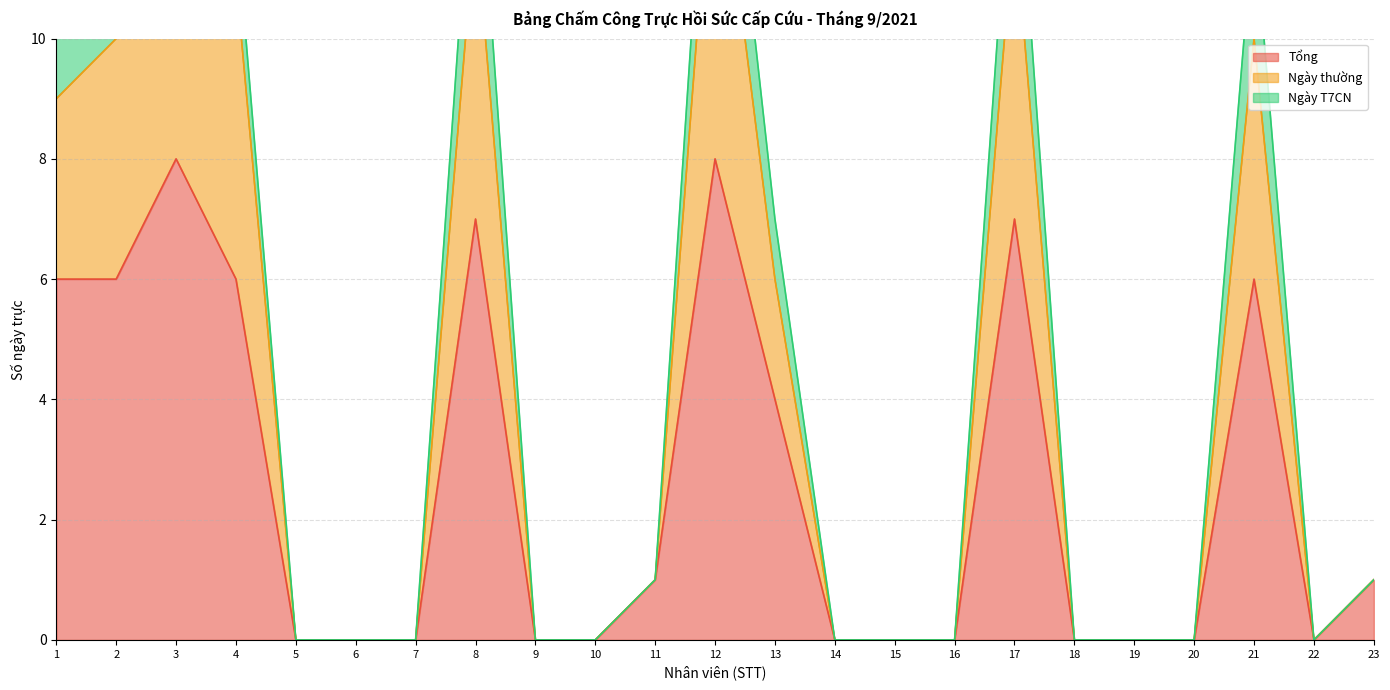

The Tổng series shows 0 at 18. True or false?

True